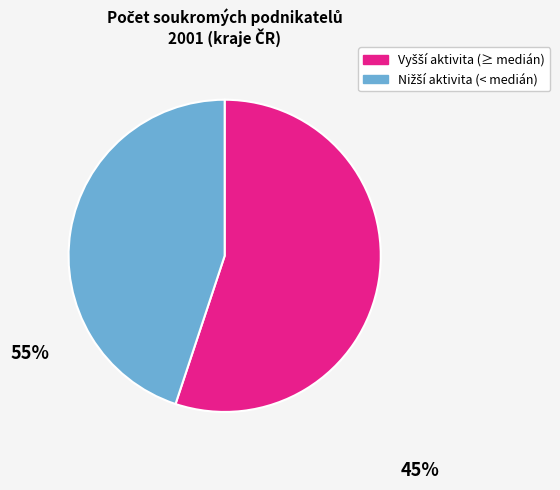

Is there any slice that represents more than half of the pie?

Yes